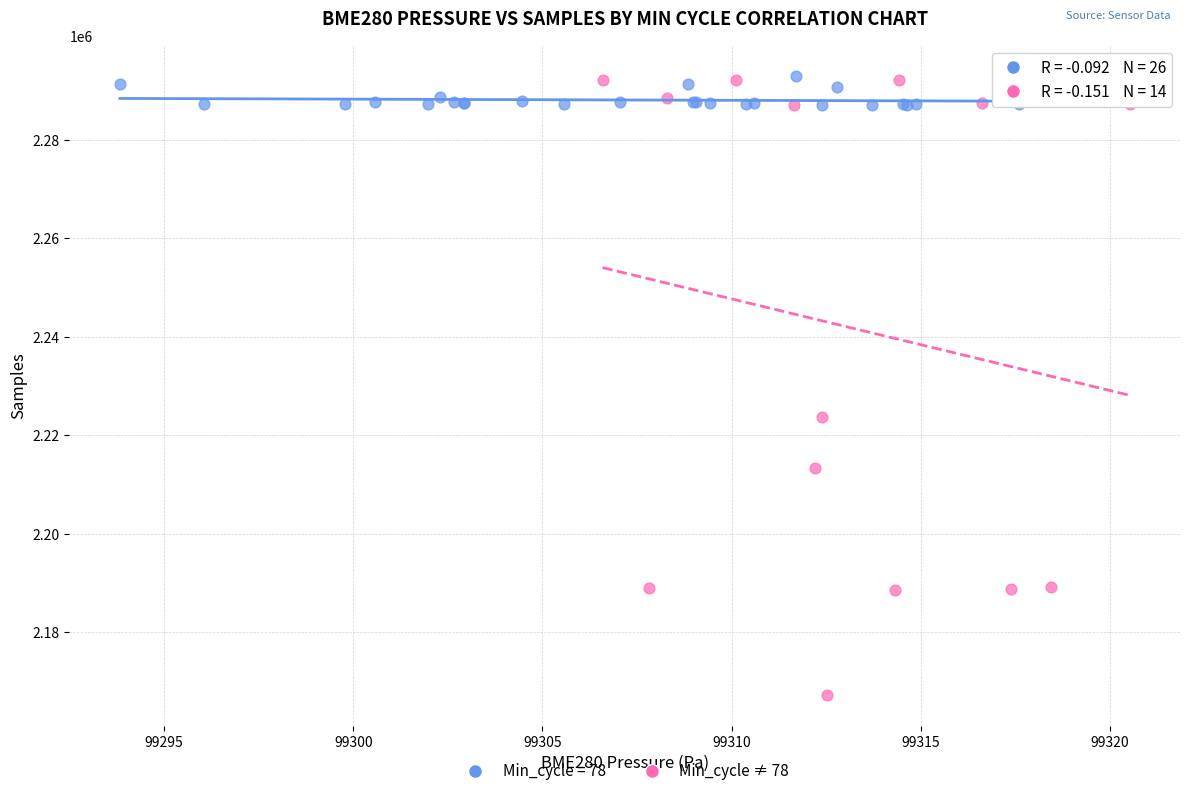

Which series has the widest spread of Y values?

Min_cycle ≠ 78